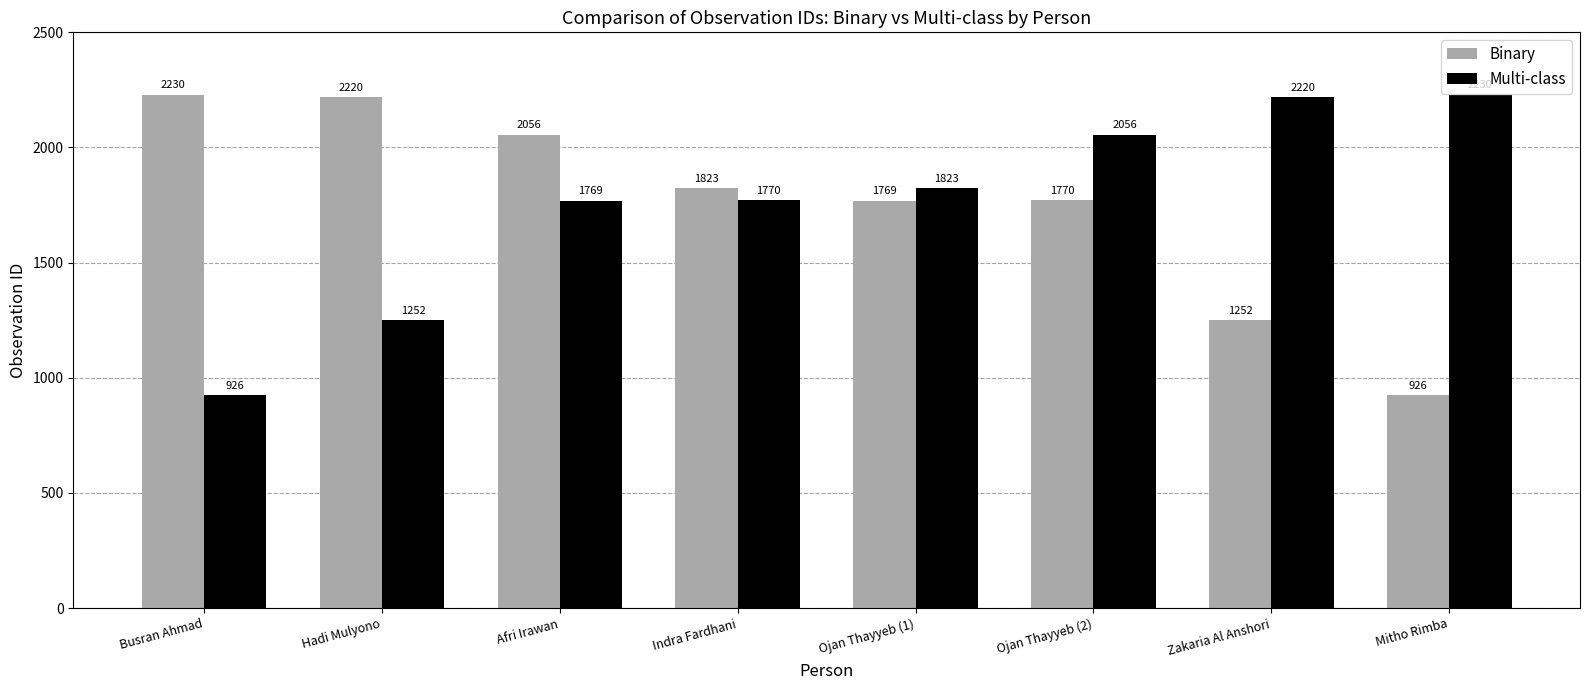

Rank the series at Hadi Mulyono from highest to lowest value.

Binary, Multi-class